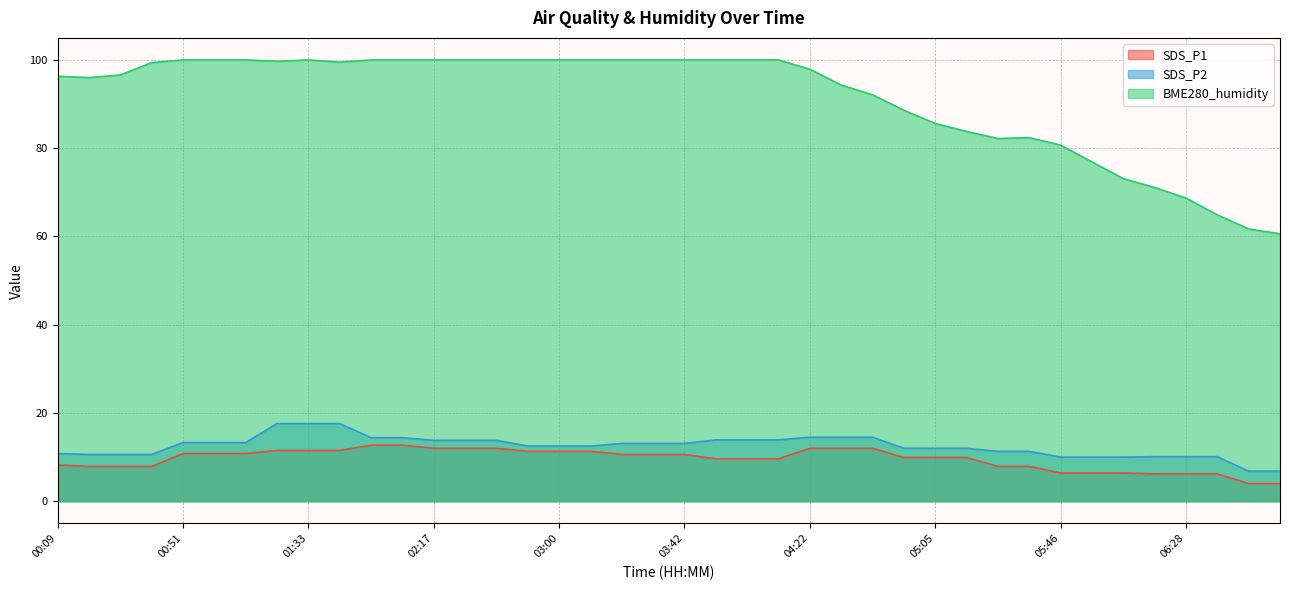

True or false: SDS_P2 and BME280_humidity cross at least once.

False